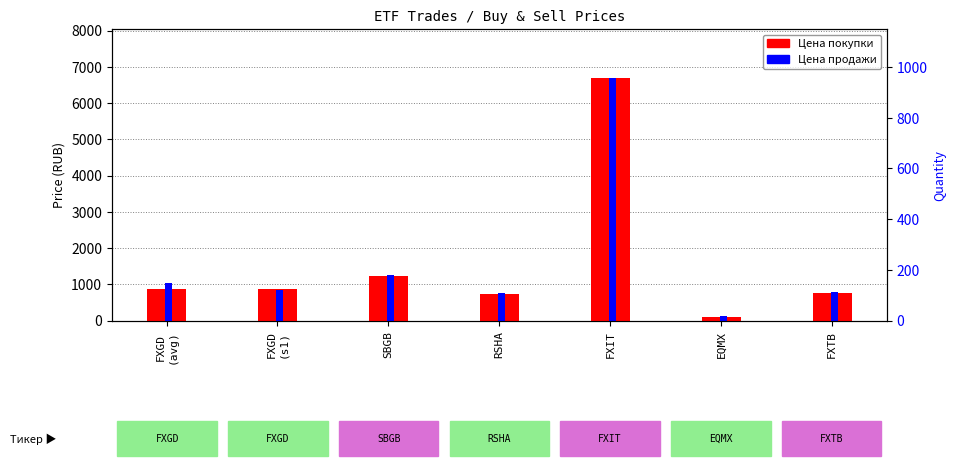

List the labels in order of Цена продажи value, smallest first.

EQMX, RSHA, FXTB, FXGD
(s1), FXGD
(avg), SBGB, FXIT